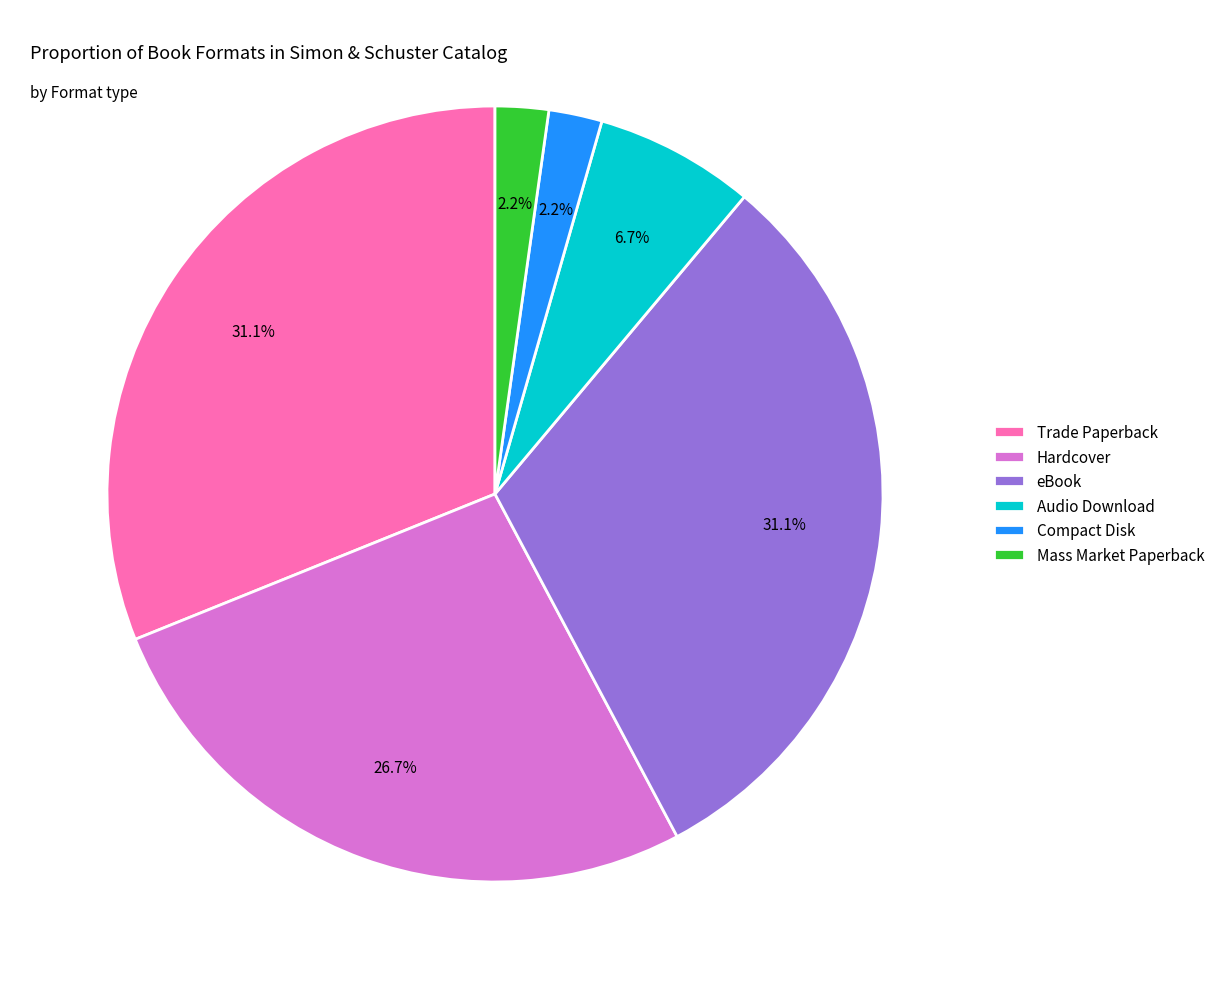

Do Hardcover and Mass Market Paperback together represent more than half of the pie?

No